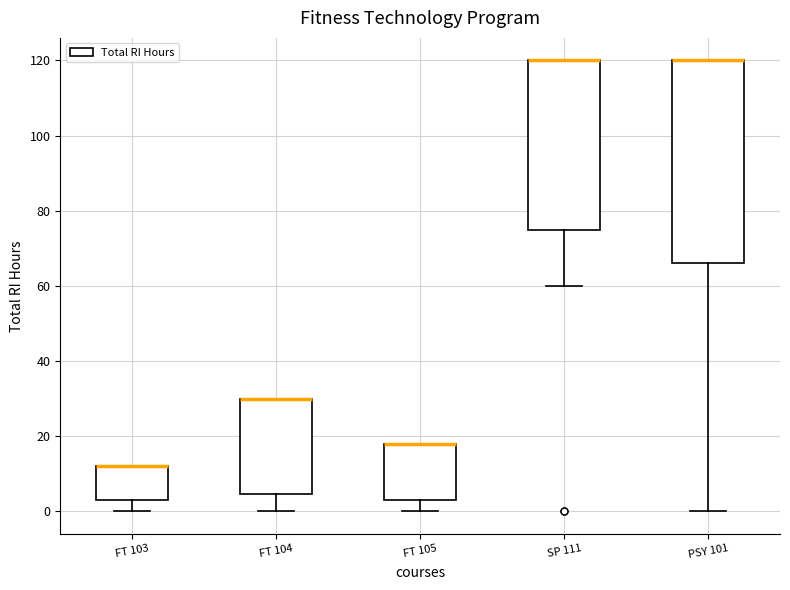

Where is the lower edge of the box for FT 104 on the y-axis? The values are not printed on the chart, so give them approximately, as read against the axis.

4